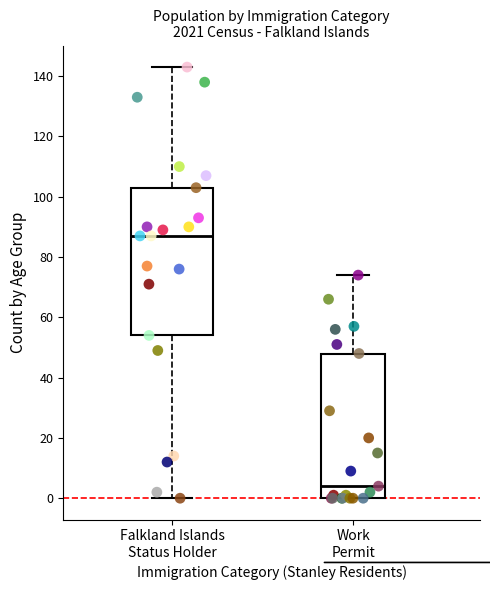

Reading left to right, transcribe this box plot: for each box, give where its median line is, the range the box spans, and where its two whiskers end, as read against the y-axis. The values are not printed on the chart, so give them approximately, as read against the axis.

Falkland Islands Status Holder: median 88, box 54 to 104, whiskers 0 to 144
Work Permit: median 4, box 0 to 48, whiskers 0 to 74